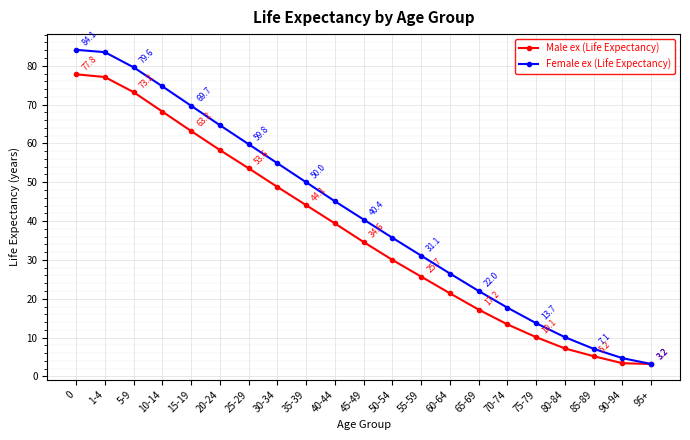

Rank the series by their average value, from lowest to highest.

Male ex (Life Expectancy), Female ex (Life Expectancy)